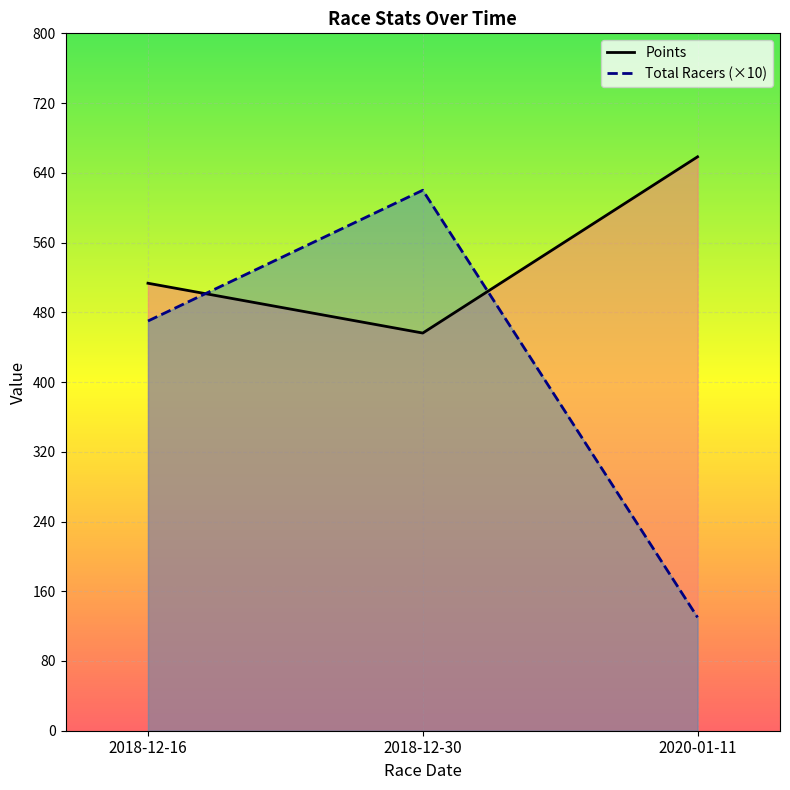

List the series in order of their overall mean, lowest first.

Total Racers (×10), Points